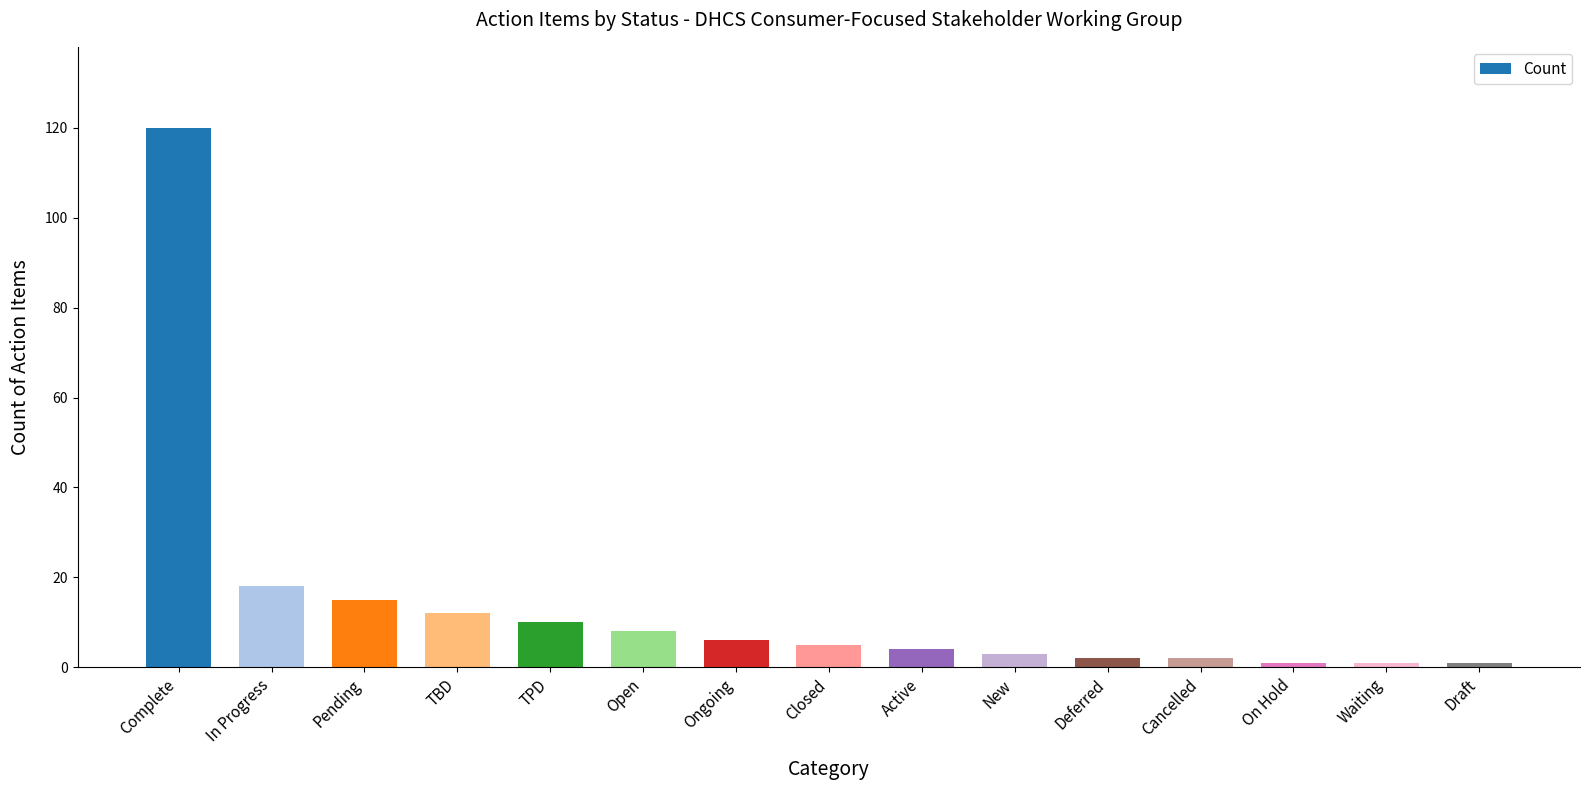

True or false: the data shows 5 at Closed.

True